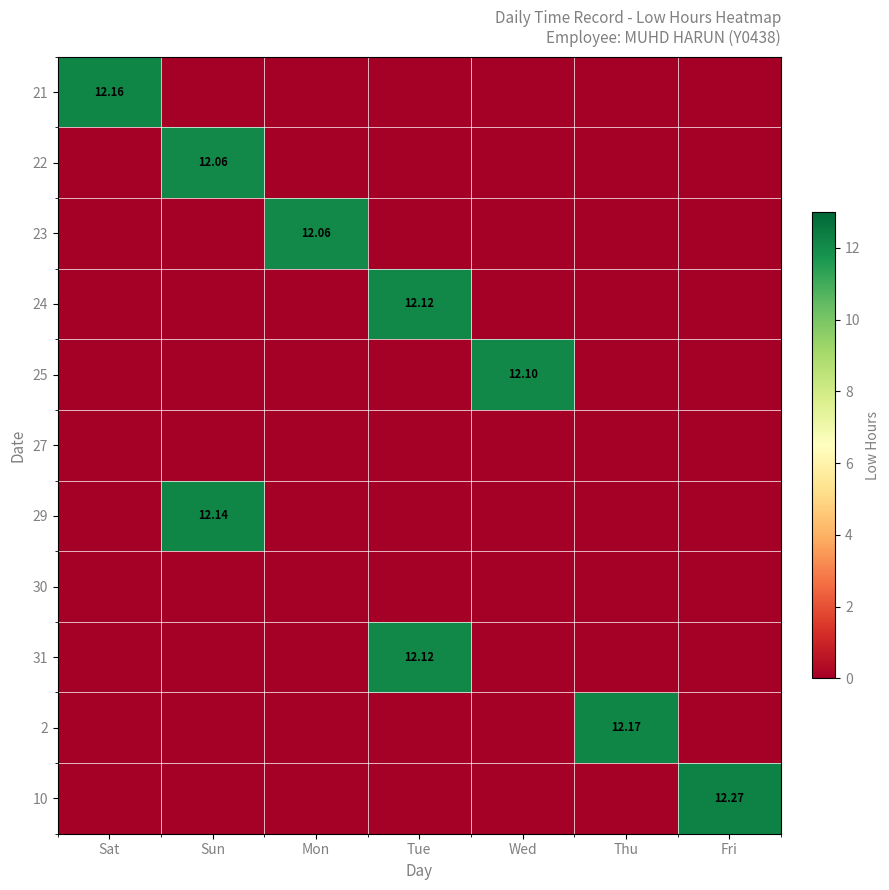

What is the spread (max minus min) of values at Sun?

12.1